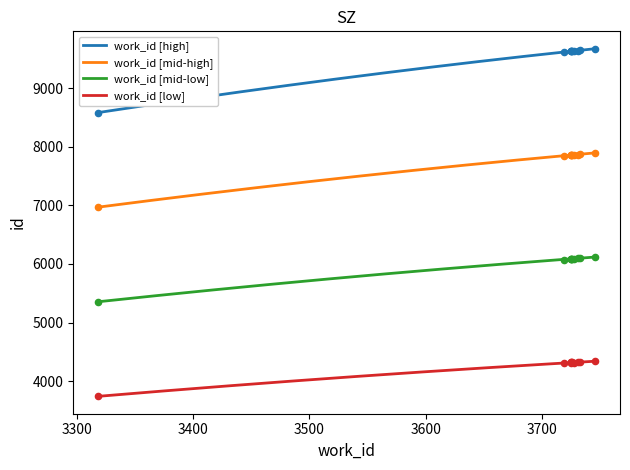

True or false: work_id [low] and work_id [high] cross at least once.

False